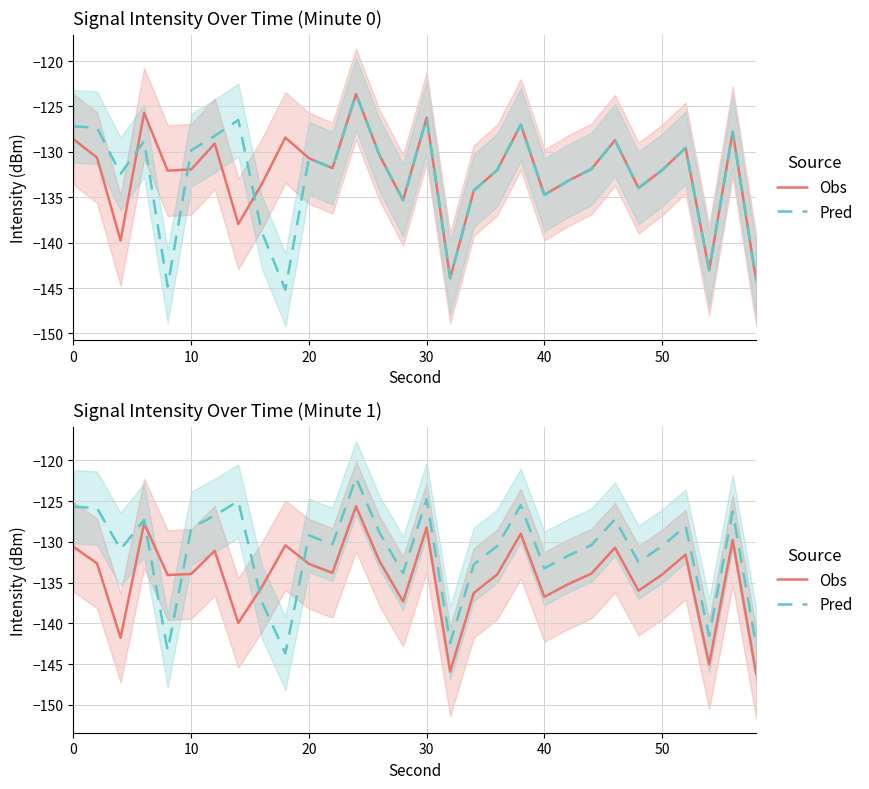

List the series in order of their overall mean, lowest first.

Obs, Pred